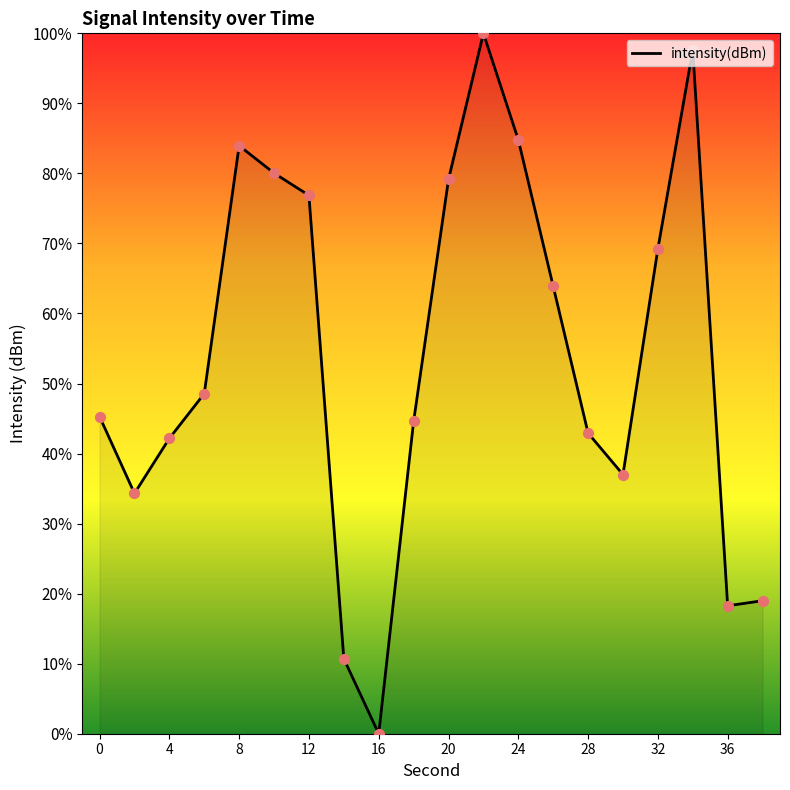

What is the greatest value displayed?

100.0